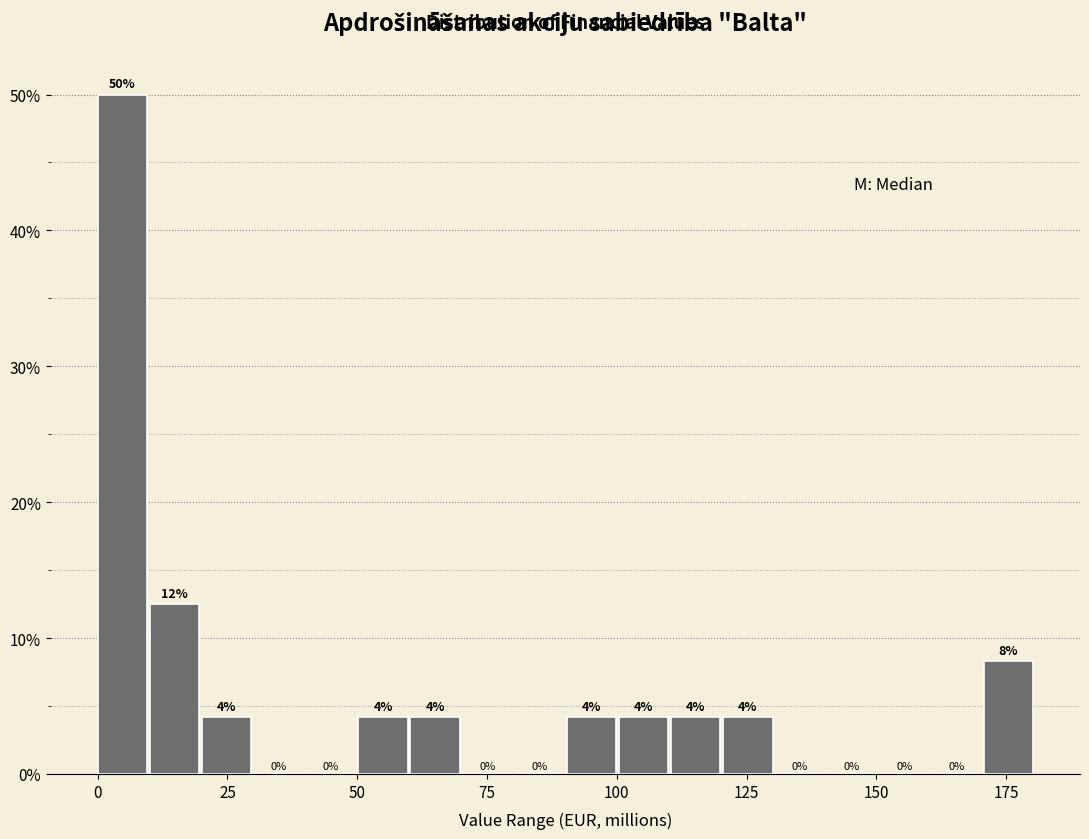

Around what value on the x-axis is the tallest bar? Give the approximate position of its centre, as read against the axis.

5